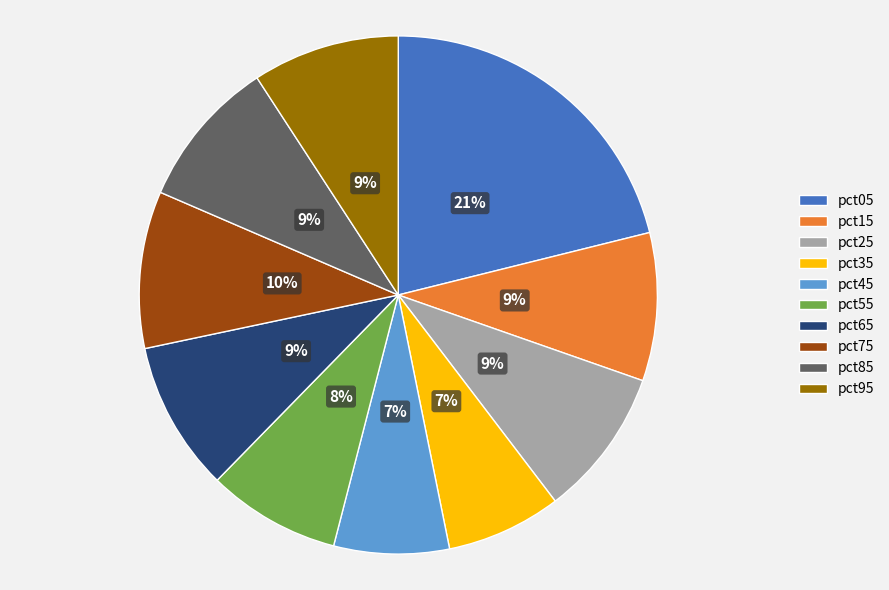

Between pct55 and pct95, which is larger?

pct95